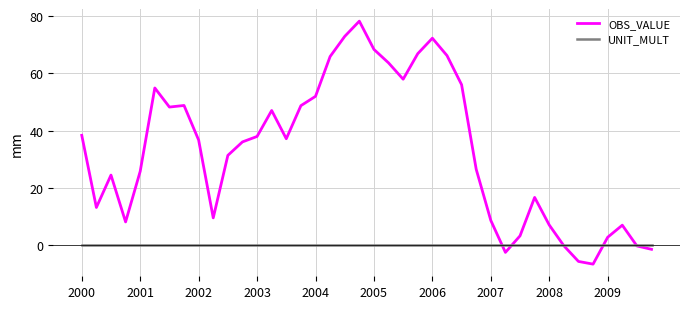

What is the greatest value displayed?

78.2